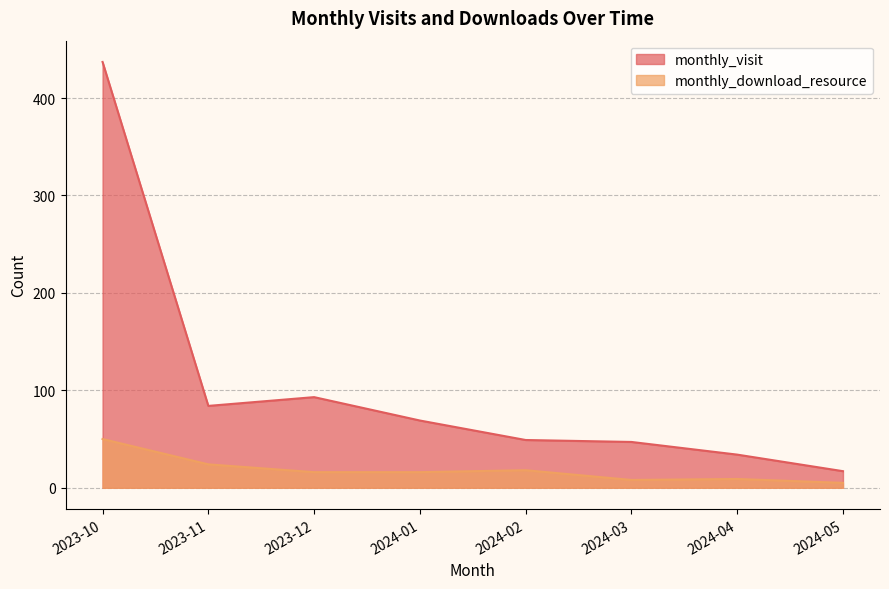

Reading left to right, what are all the values shown in this chart?

monthly_visit: 437	84	93	69	49	47	34	17
monthly_download_resource: 50	24	16	16	18	8	9	5